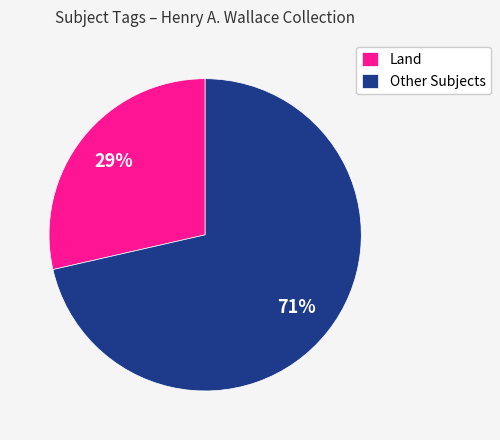

What percentage is the Land slice, to the nearest percent?

29%